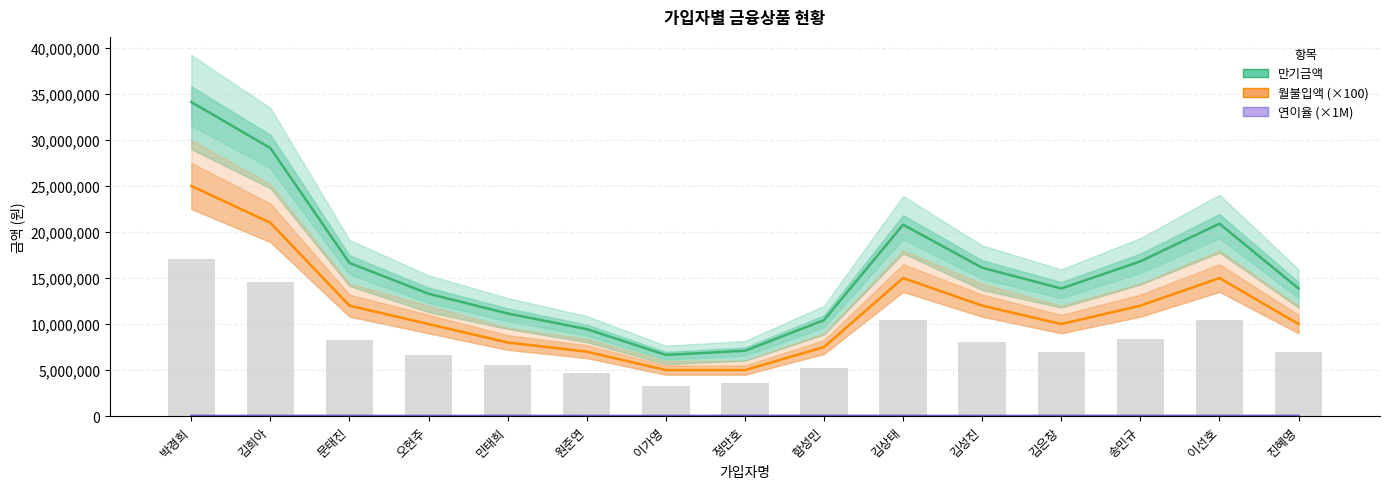

How many distinct data groups are displayed?

3